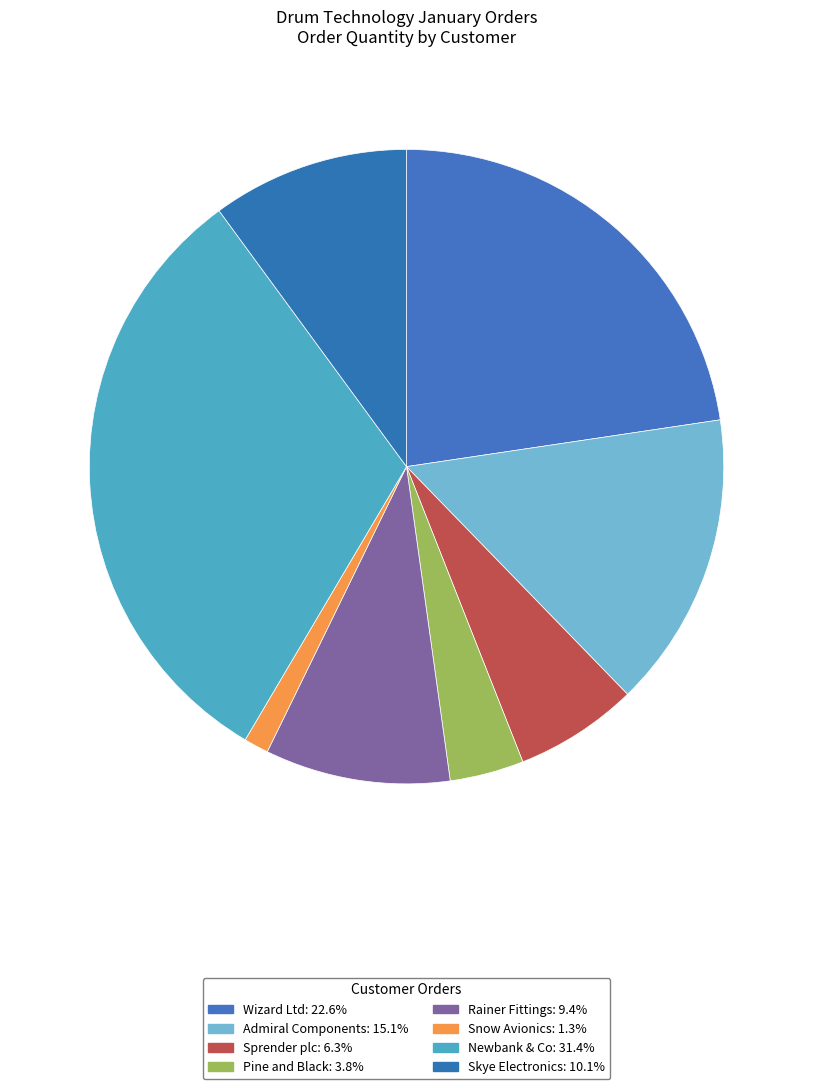

What percentage is the Skye Electronics slice, to the nearest percent?

10%